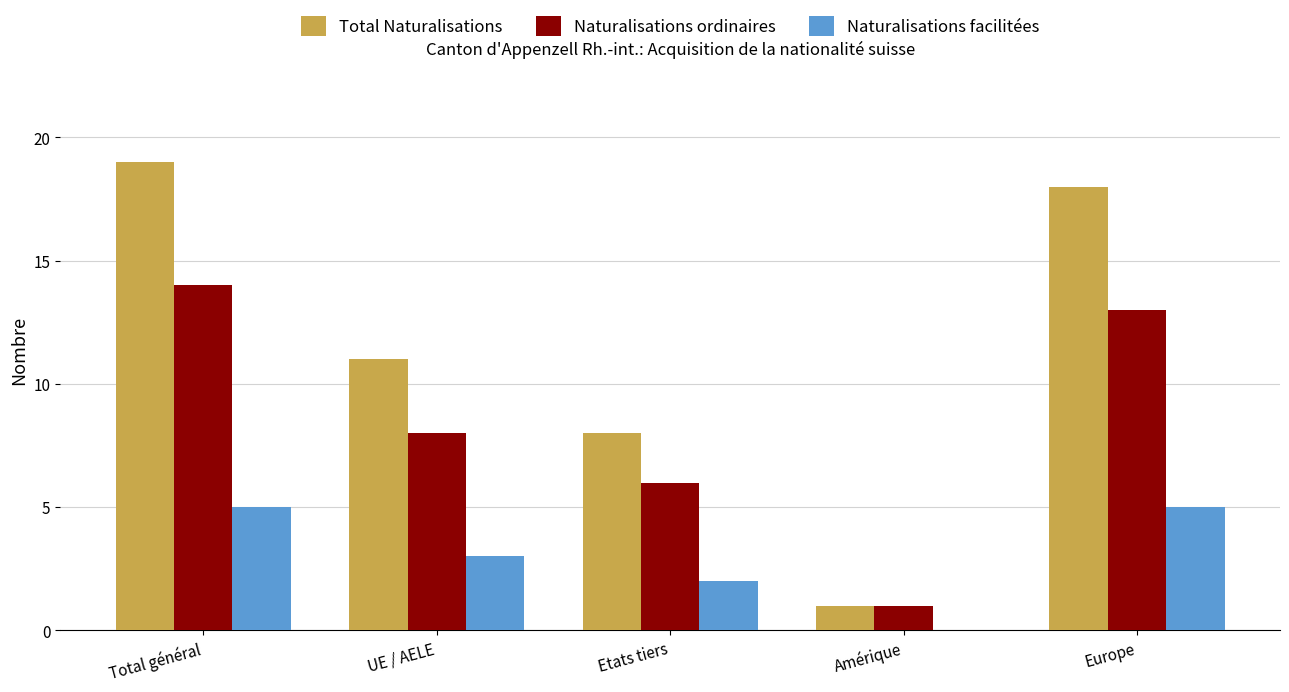

Between UE / AELE and Etats tiers, which series saw the biggest shift?

Total Naturalisations